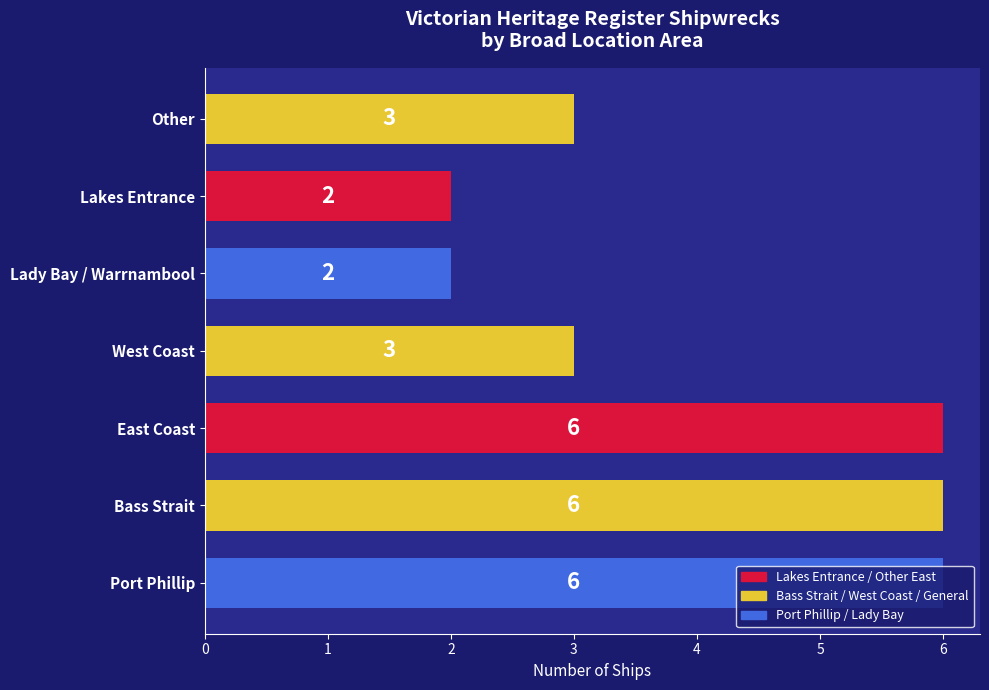

What is the greatest value displayed?

6